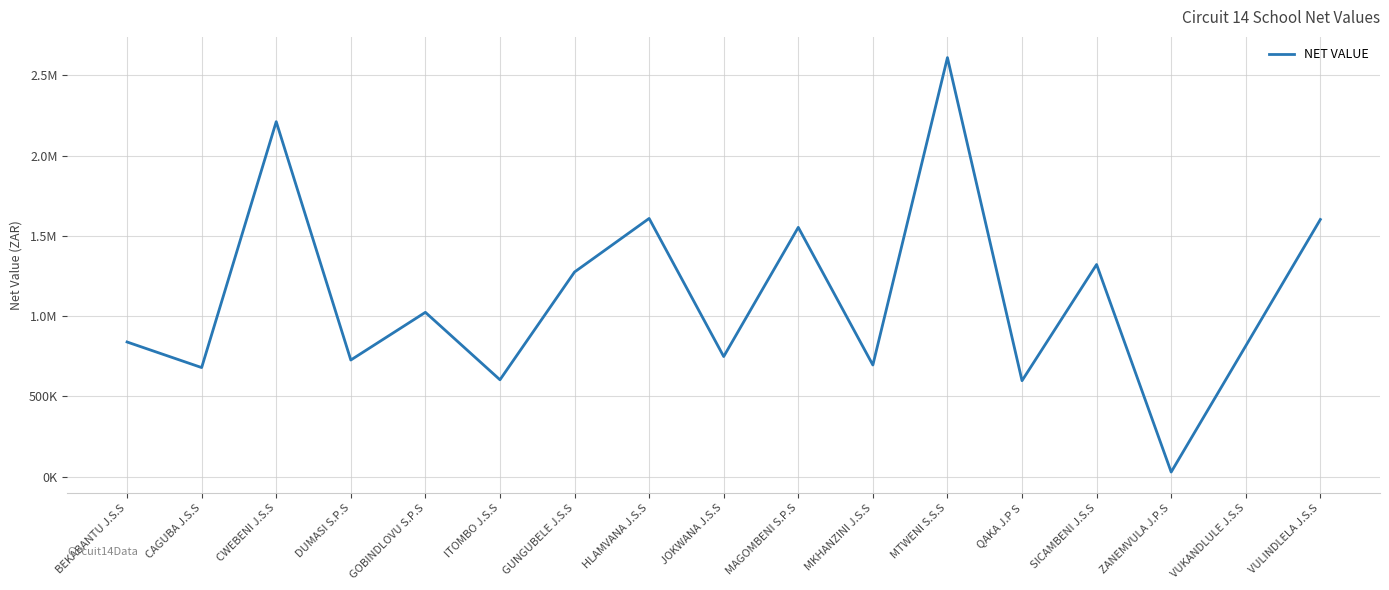

List the labels in order of value, largest first.

MTWENI S.S.S, CWEBENI J.S.S, HLAMVANA J.S.S, VULINDLELA J.S.S, MAGOMBENI S.P.S, SICAMBENI J.S.S, GUNGUBELE J.S.S, GOBINDLOVU S.P.S, BEKABANTU J.S.S, VUKANDLULE J.S.S, JOKWANA J.S.S, DUMASI S.P.S, MKHANZINI J.S.S, CAGUBA J.S.S, ITOMBO J.S.S, QAKA J.P S, ZANEMVULA J.P.S